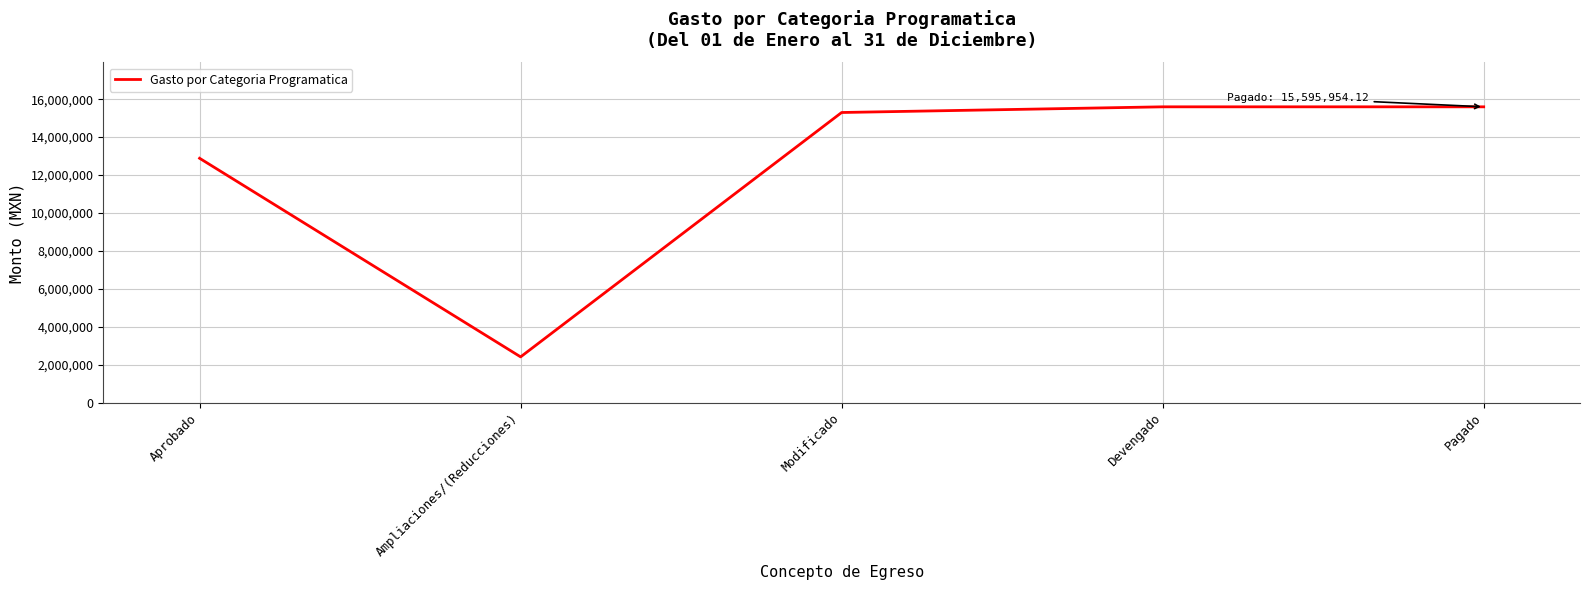

What is the difference between the values at Aprobado and Pagado?

2712248.1